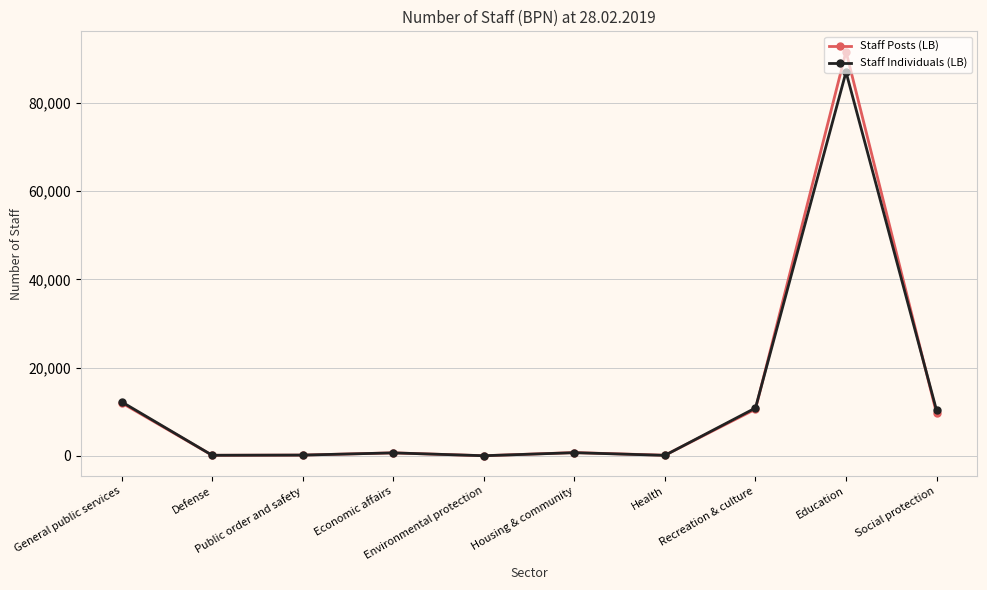

What is the difference between the Staff Individuals (LB) values at Housing & community and Recreation & culture?

10134.0